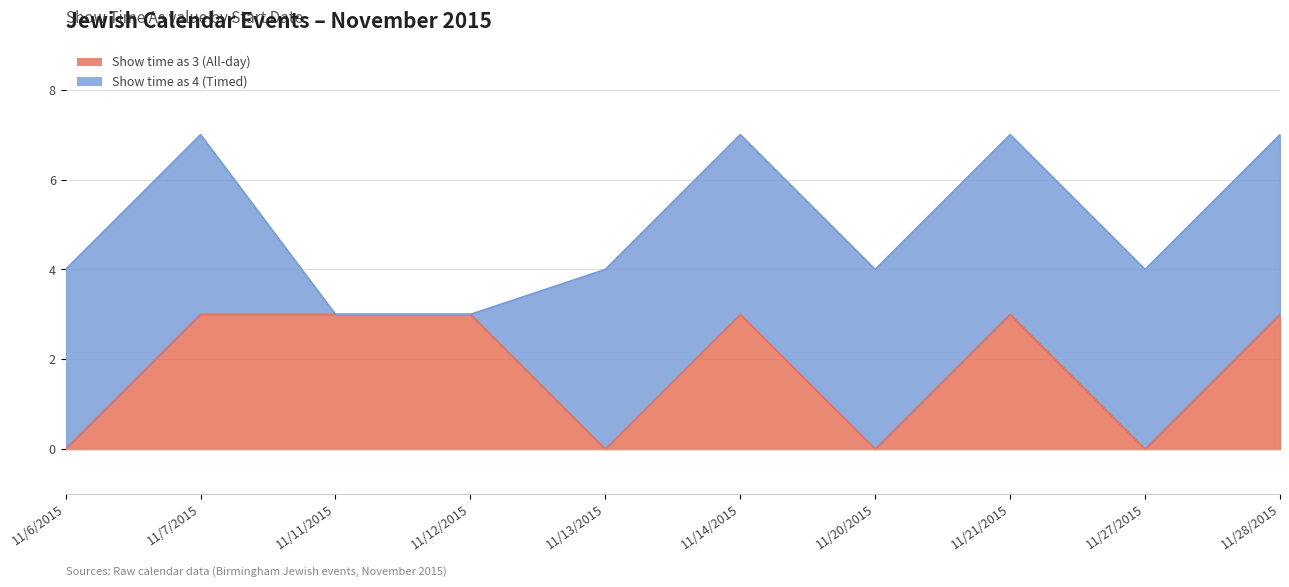

Reading right to left, transcribe all the data shown in this chart.

11/28/2015=3	11/27/2015=0	11/21/2015=3	11/20/2015=0	11/14/2015=3	11/13/2015=0	11/12/2015=3	11/11/2015=3	11/7/2015=3	11/6/2015=0